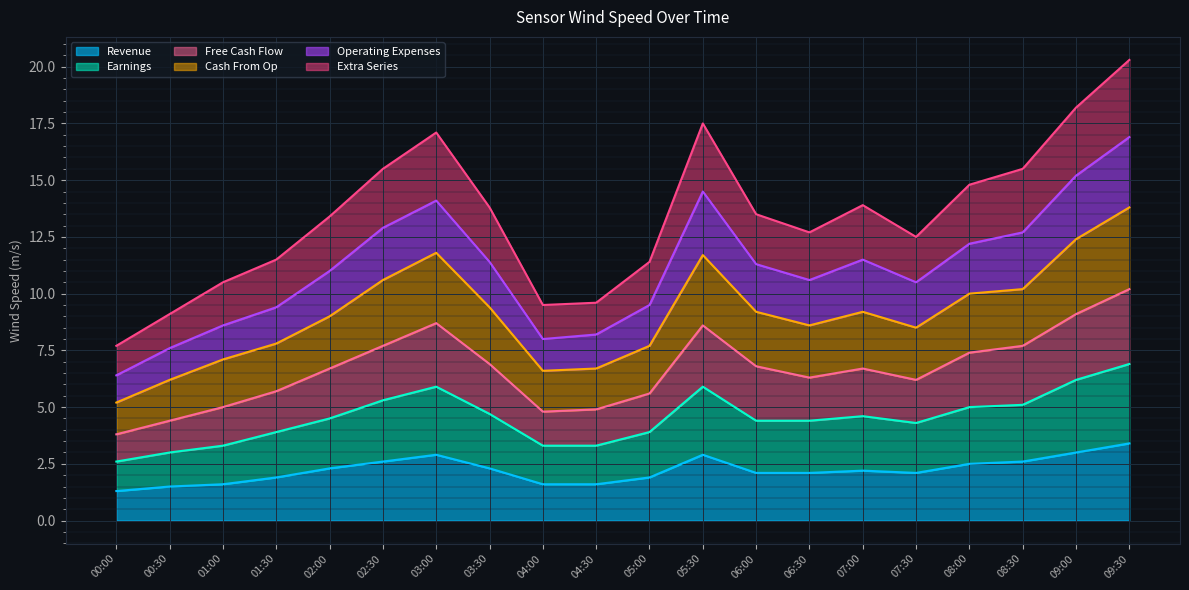

The Revenue series shows 3.4 at 09:30. True or false?

True